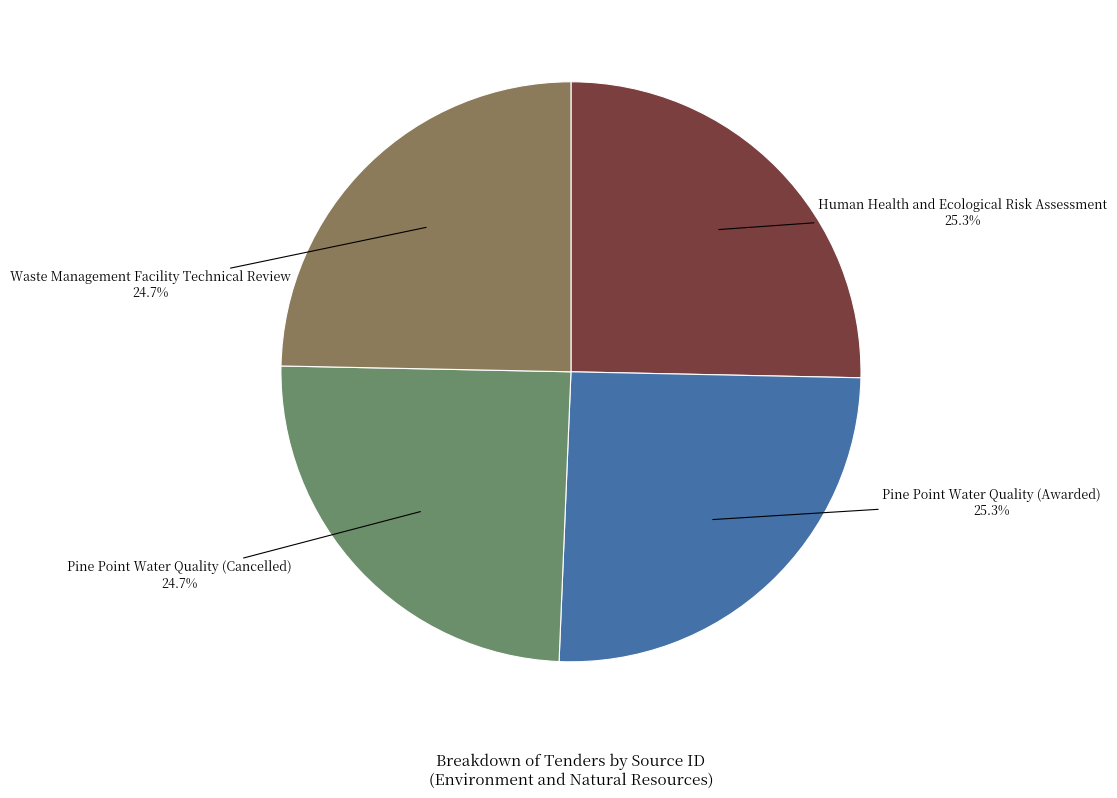

Is there any slice that represents more than half of the pie?

No